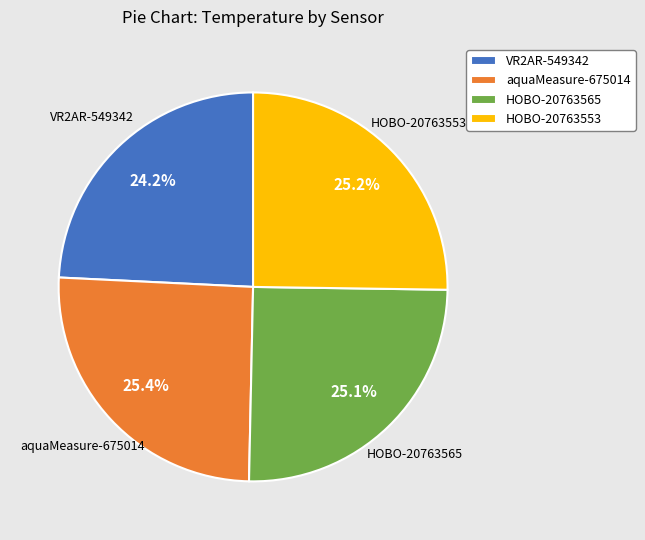

Is it true that aquaMeasure-675014 is 25% of the pie?

True